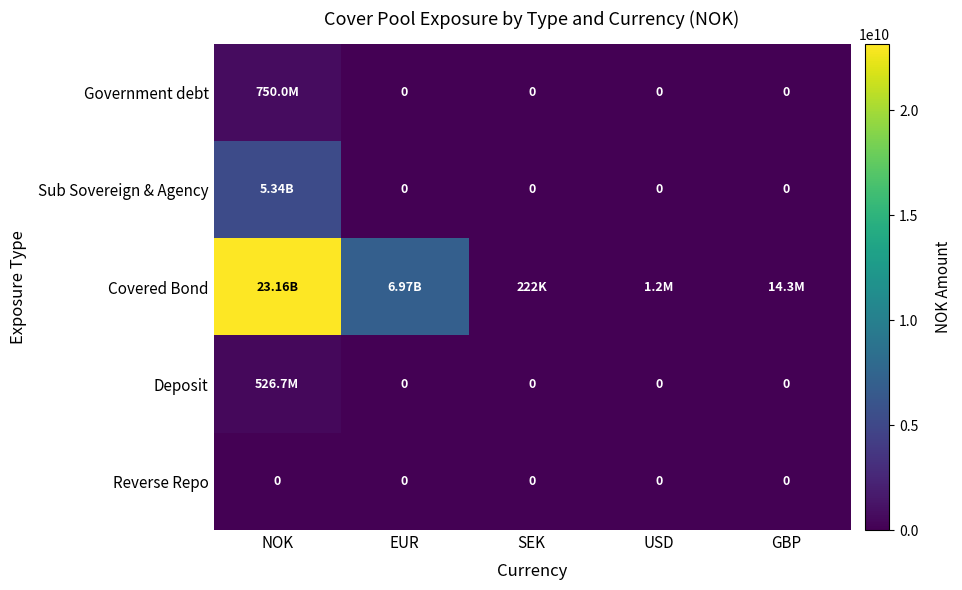

Between USD and NOK, which is larger?

NOK